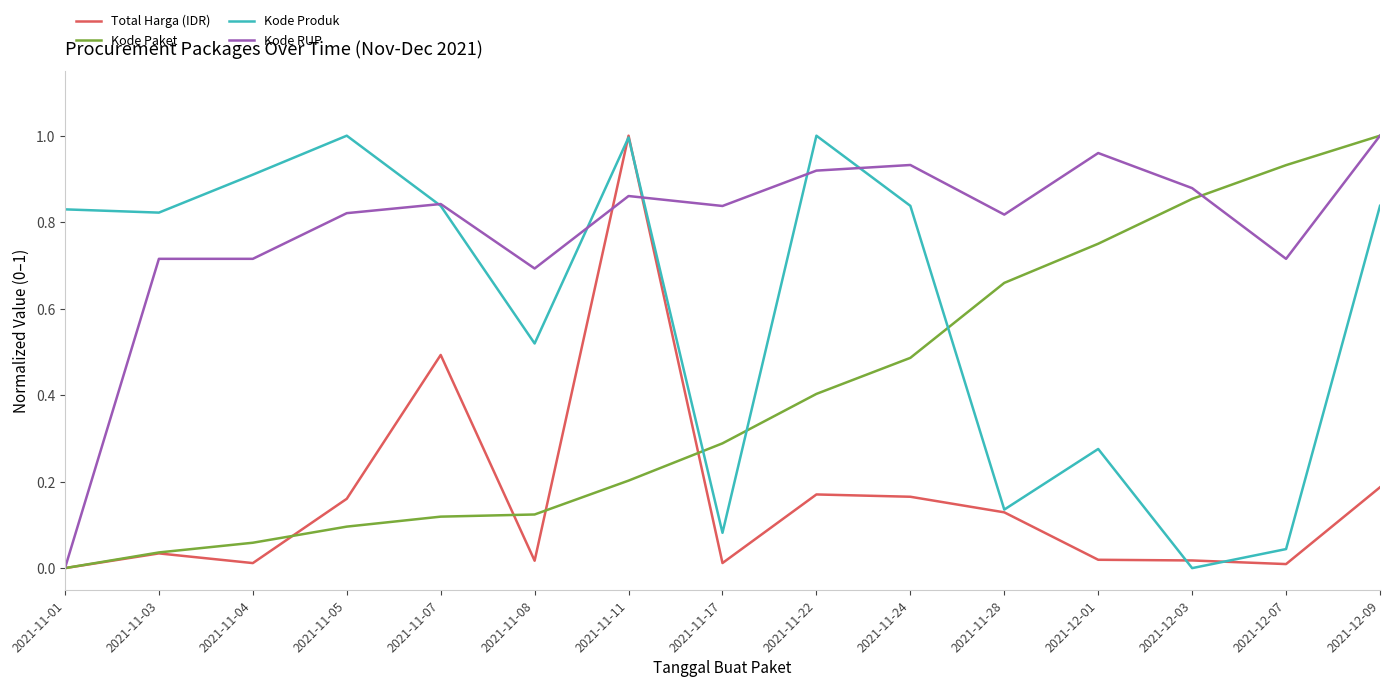

Which category has the highest value in the Kode RUP series?

2021-12-09